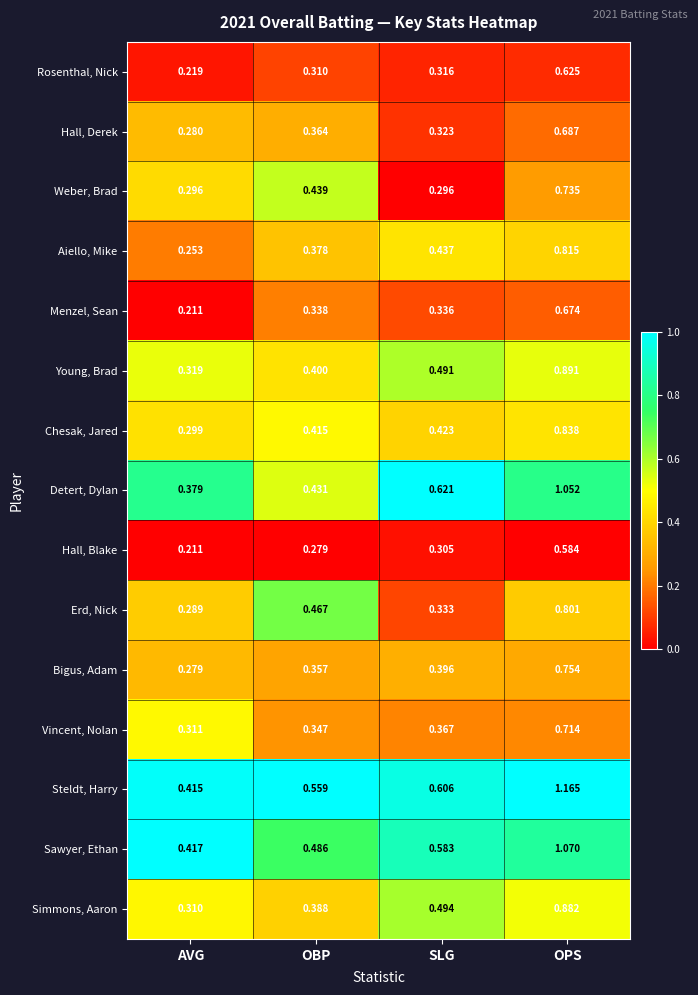

Count the number of categories in the chart.

4